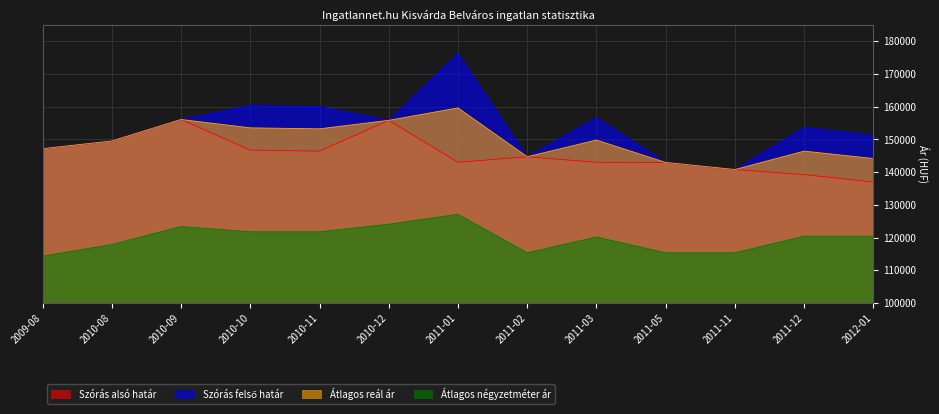

Where is the first local maximum for Átlagos reál ár?

2010-09